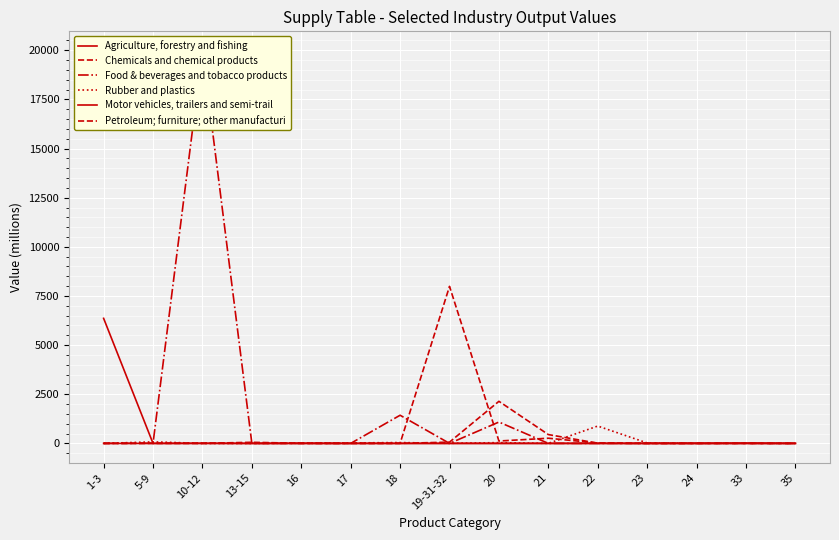

Is it true that Food & beverages and tobacco products equals 0.0 at 19-31-32?

True